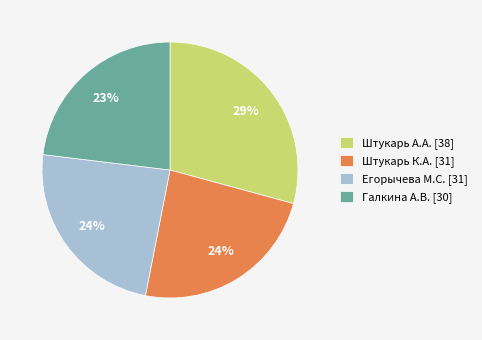

What is the largest slice in the pie chart?

Штукарь А.А. [38]